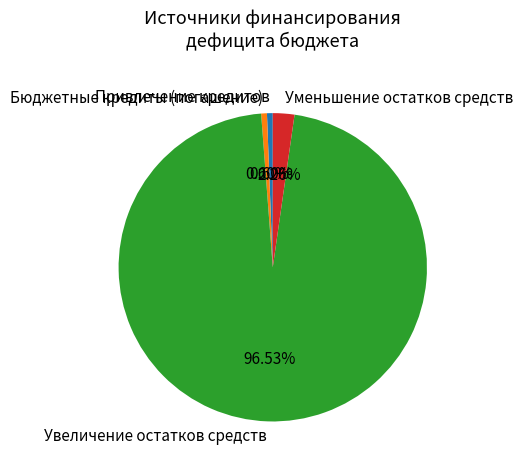

Which slice is the largest?

Увеличение остатков средств